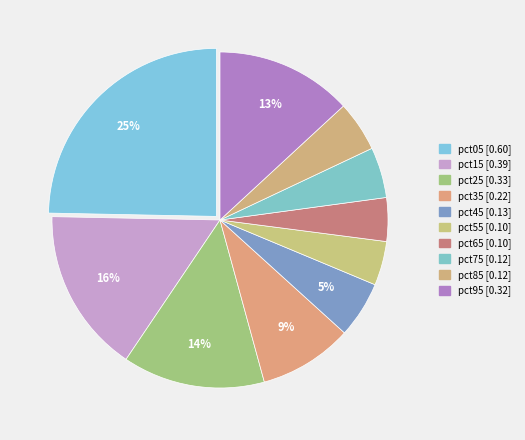

To the nearest percent, what percentage of the pie is pct25?

14%